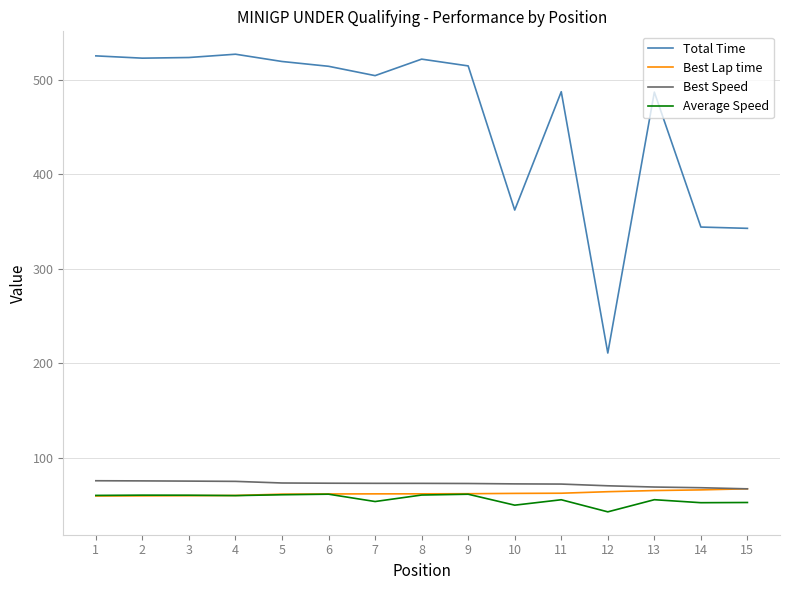

At 10, list the series in order from smallest to largest.

Average Speed, Best Lap time, Best Speed, Total Time